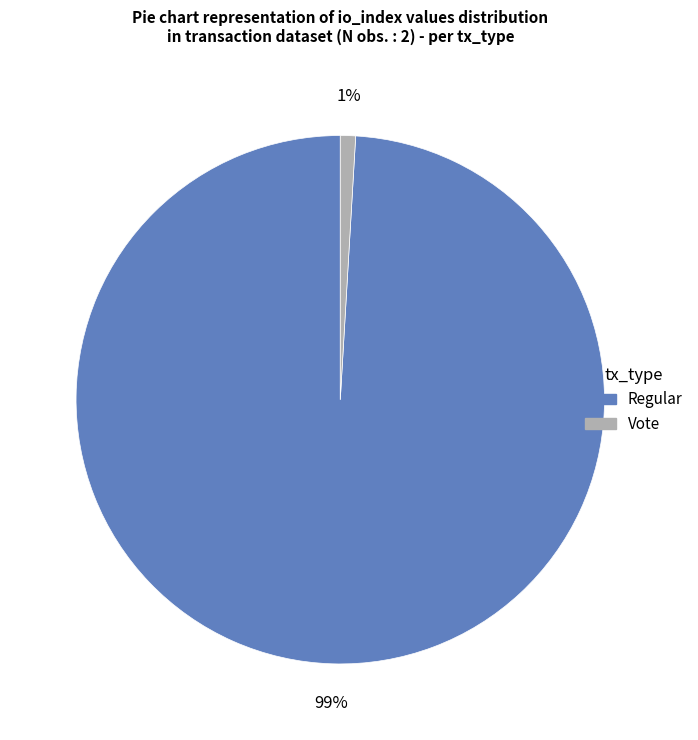

The Vote slice represents 10% of the pie. True or false?

False